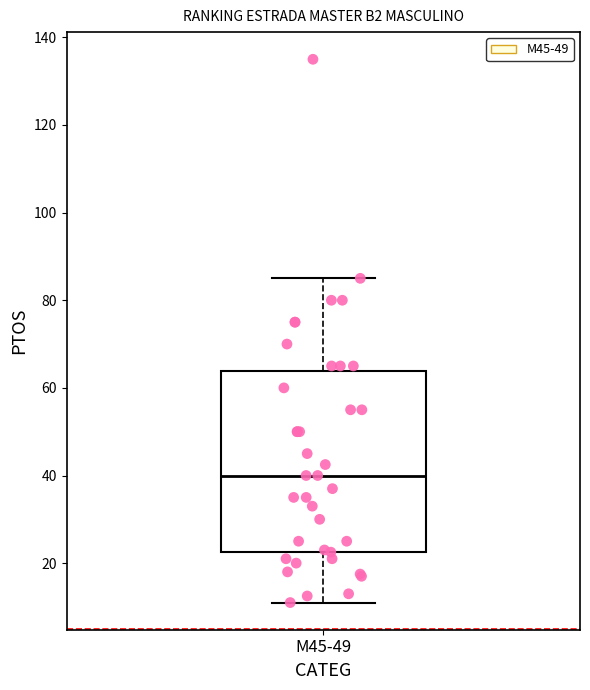

Read this box plot against the y-axis: the position of the median line, the range covered by the box, and the ends of both whiskers. The values are not printed on the chart, so give them approximately, as read against the axis.

median 40, box 22 to 64, whiskers 12 to 86